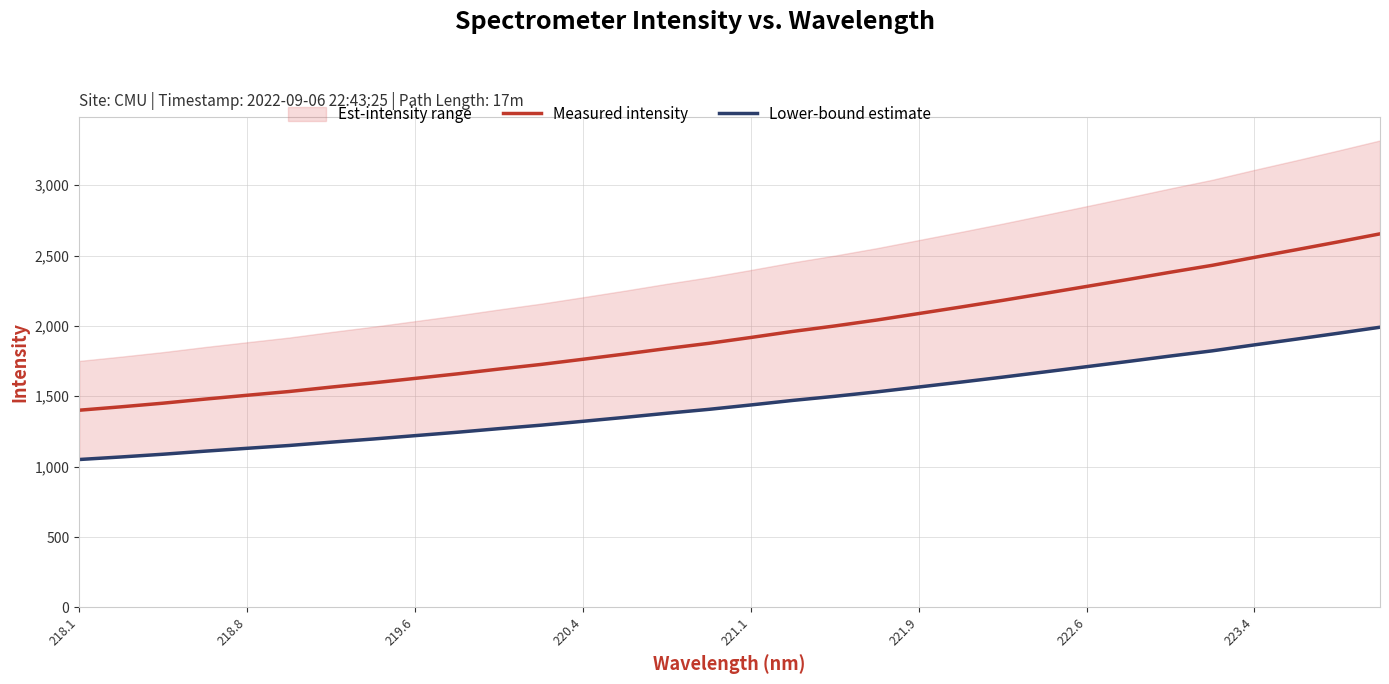

True or false: Measured intensity and Lower-bound estimate cross at least once.

False